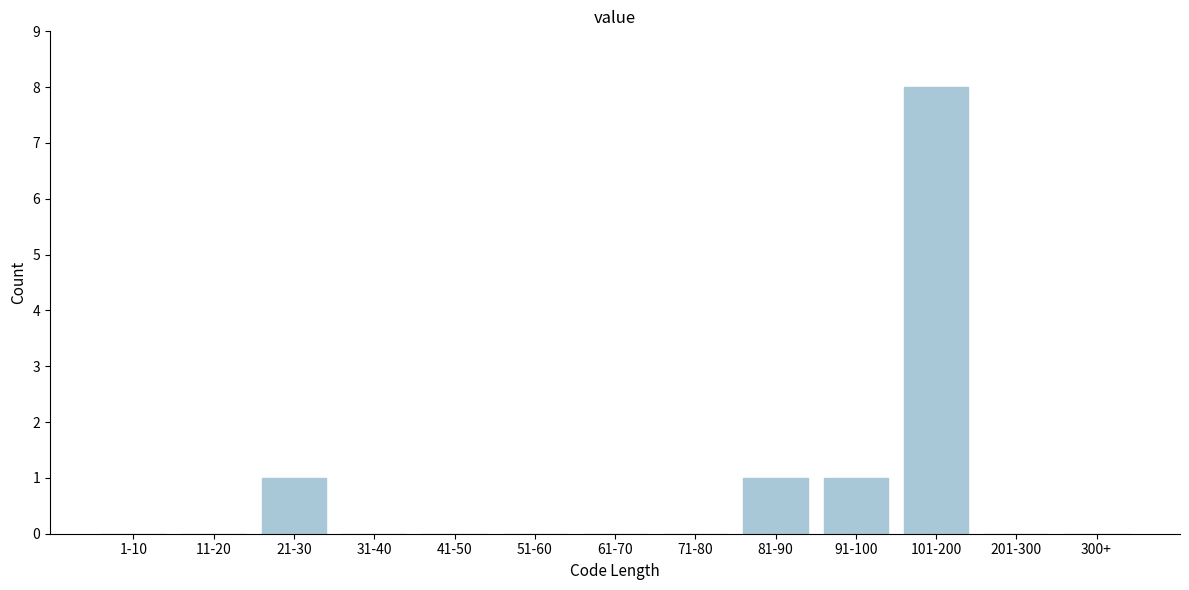

Reading left to right, list all the values displayed in this chart.

1-10=0	11-20=0	21-30=1	31-40=0	41-50=0	51-60=0	61-70=0	71-80=0	81-90=1	91-100=1	101-200=8	201-300=0	300+=0